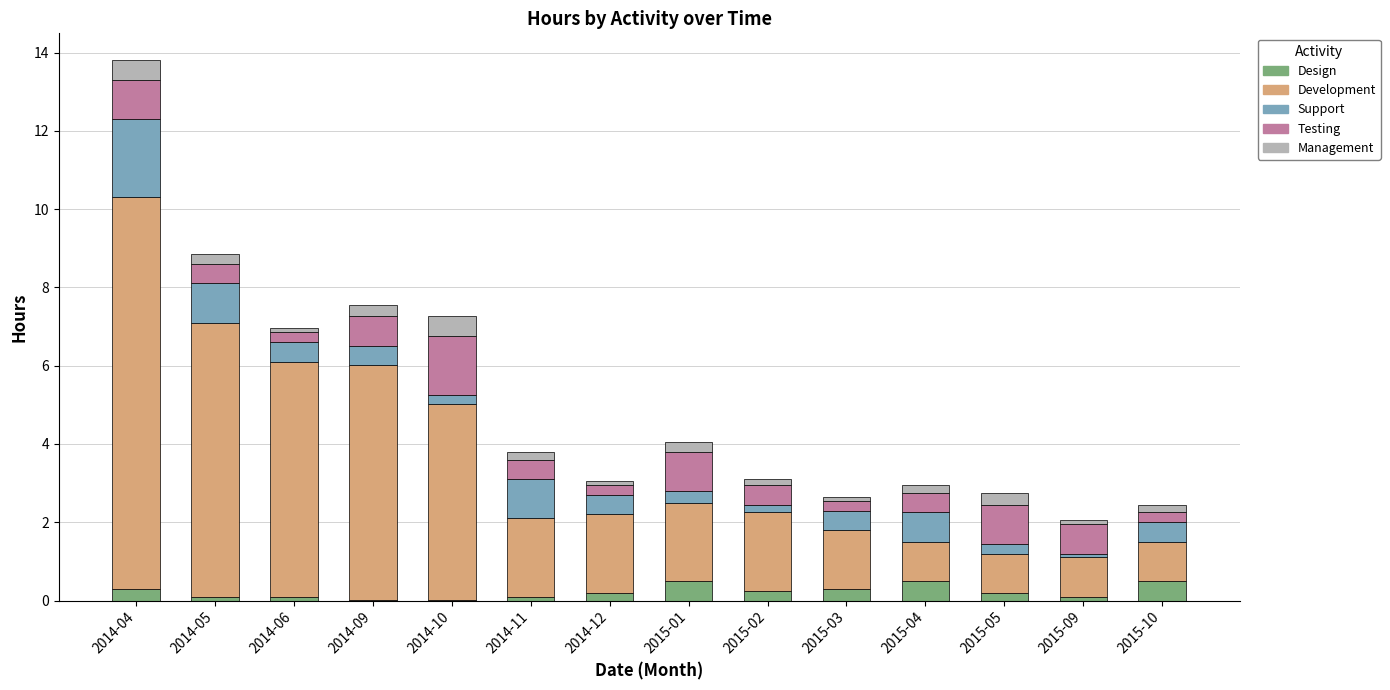

At which category is the sum across all series the highest?

2014-04